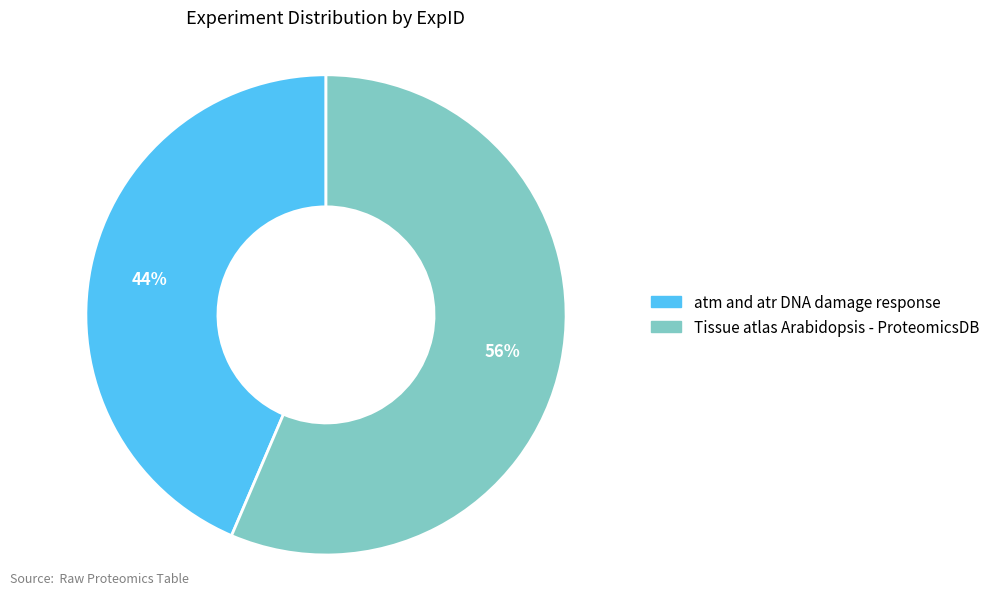

Is the sum of Tissue atlas Arabidopsis - ProteomicsDB and atm and atr DNA damage response greater than half?

Yes